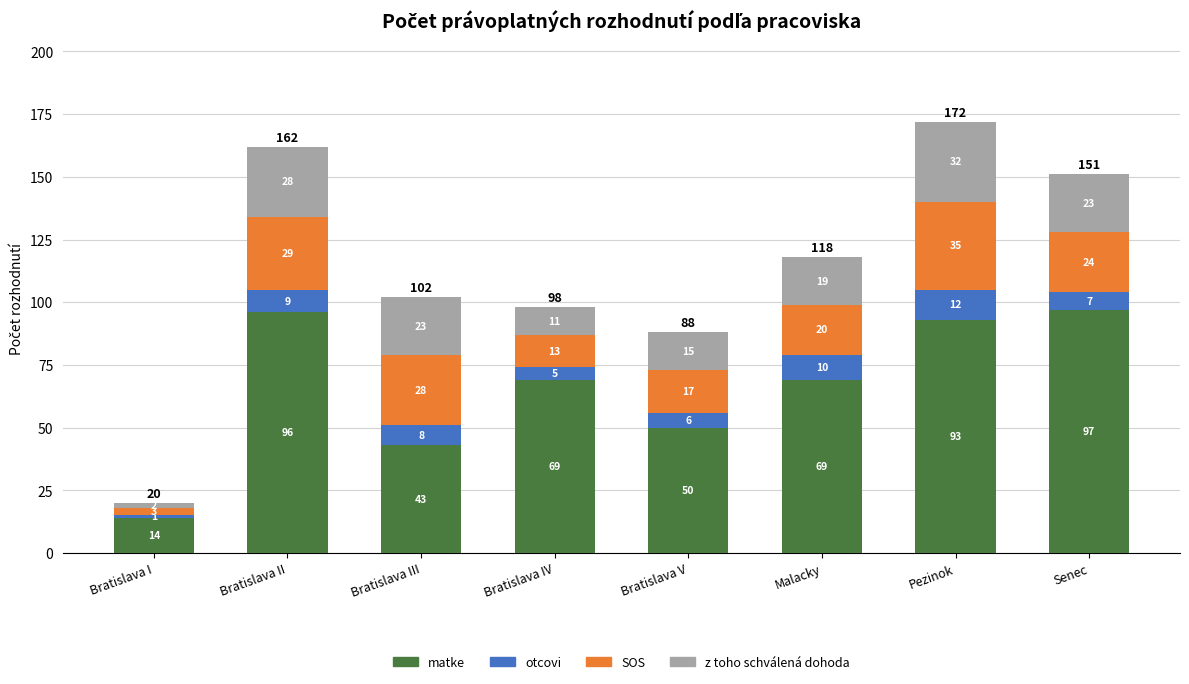

At which category is the sum across all series the highest?

Pezinok